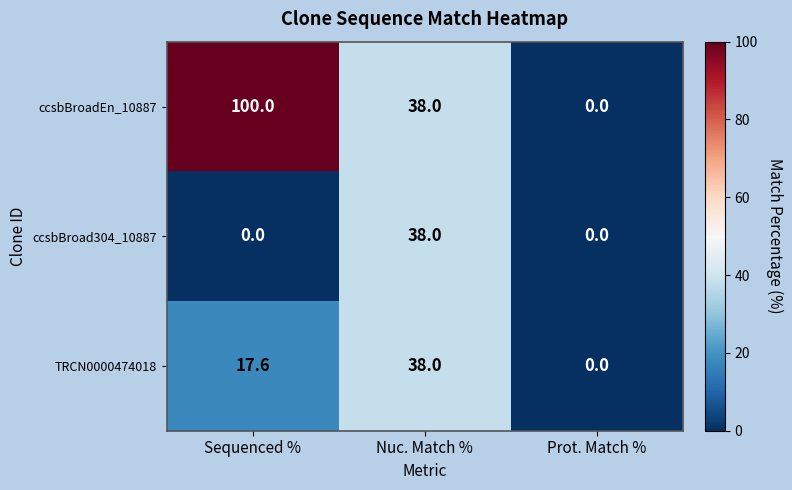

Count the ccsbBroadEn_10887 values in the range 0 to 100.

3